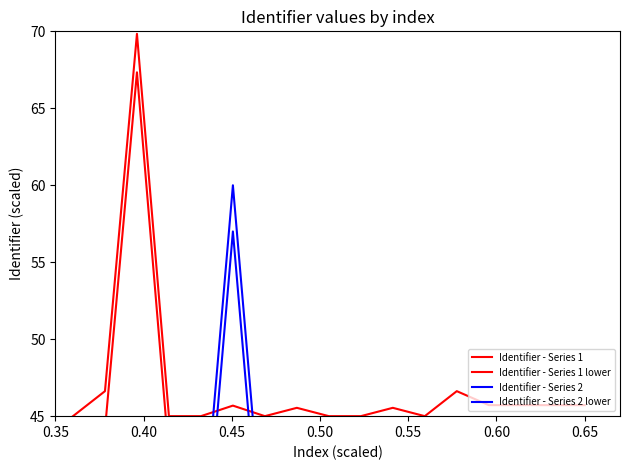

Count the number of data series in this chart.

4